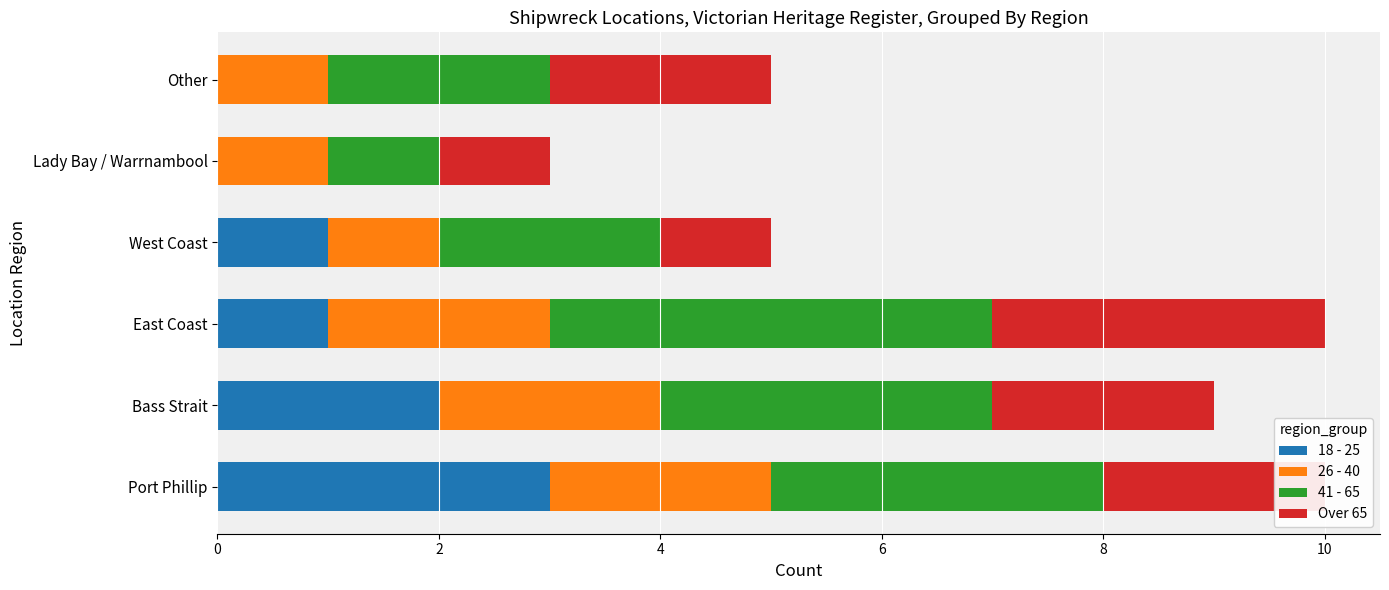

The 18 - 25 series shows -1 at Lady Bay / Warrnambool. True or false?

False